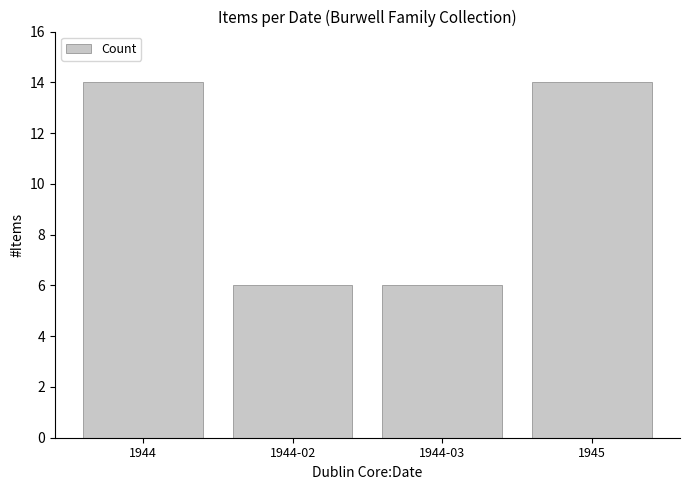

Does the chart contain any negative values?

No